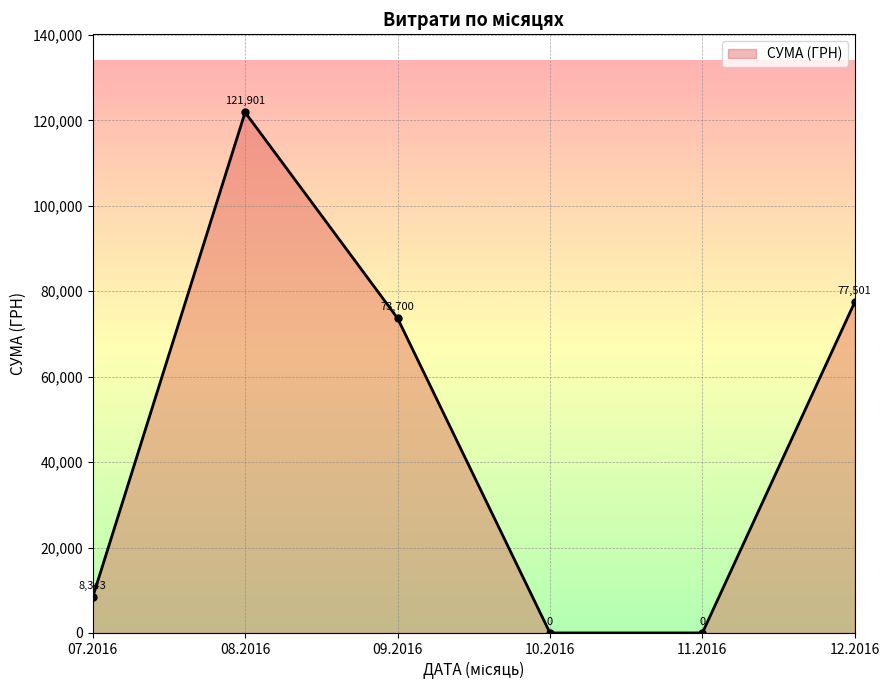

Where is the first local maximum?

08.2016